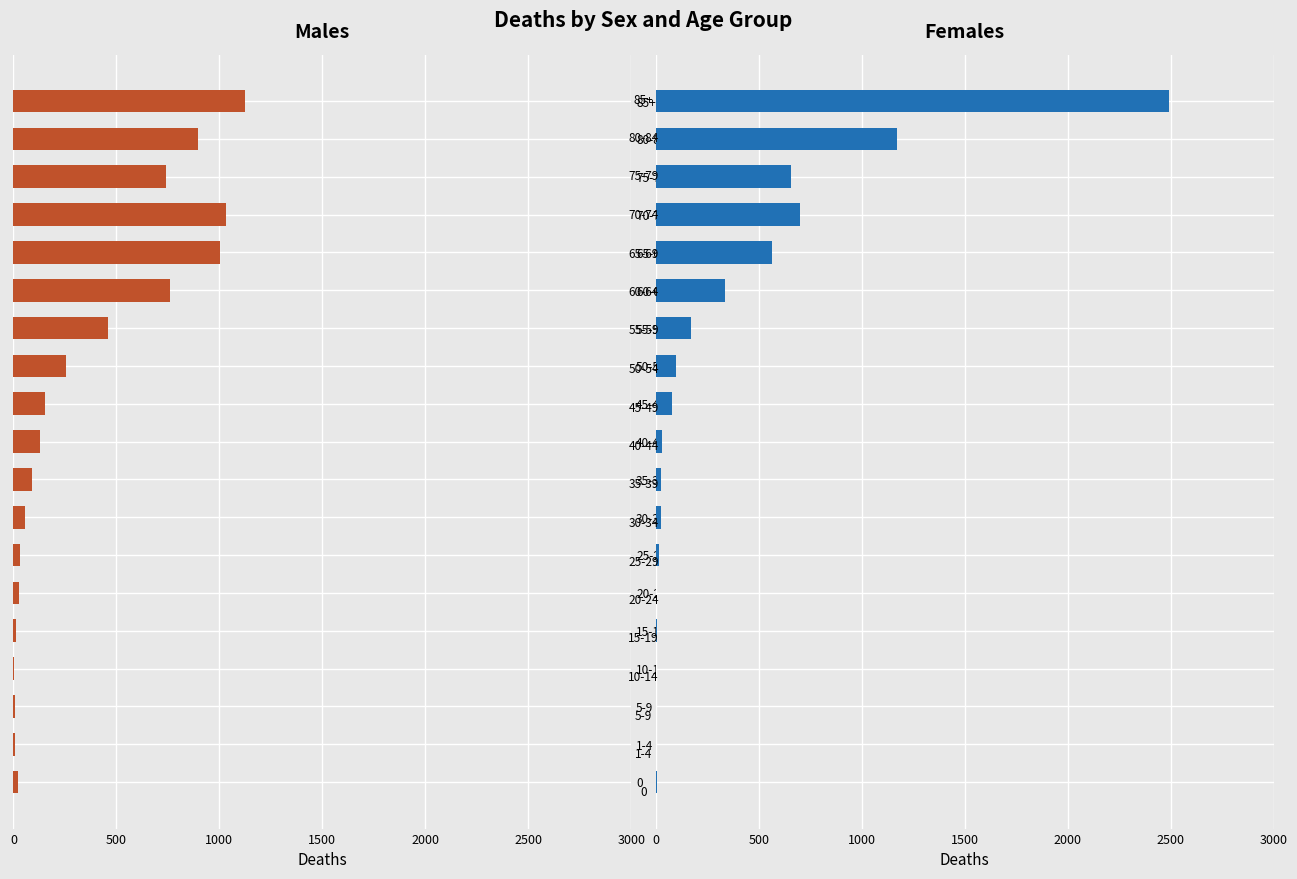

At how many categories does at least one series exceed 1363?

1